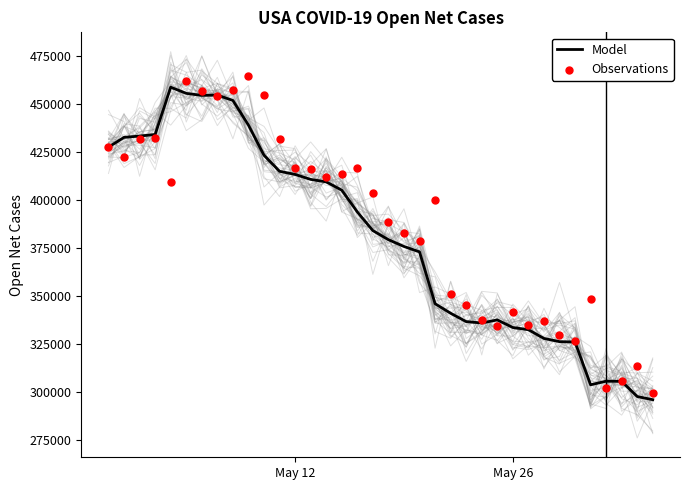

At how many categories does at least one series exceed 442052?

7